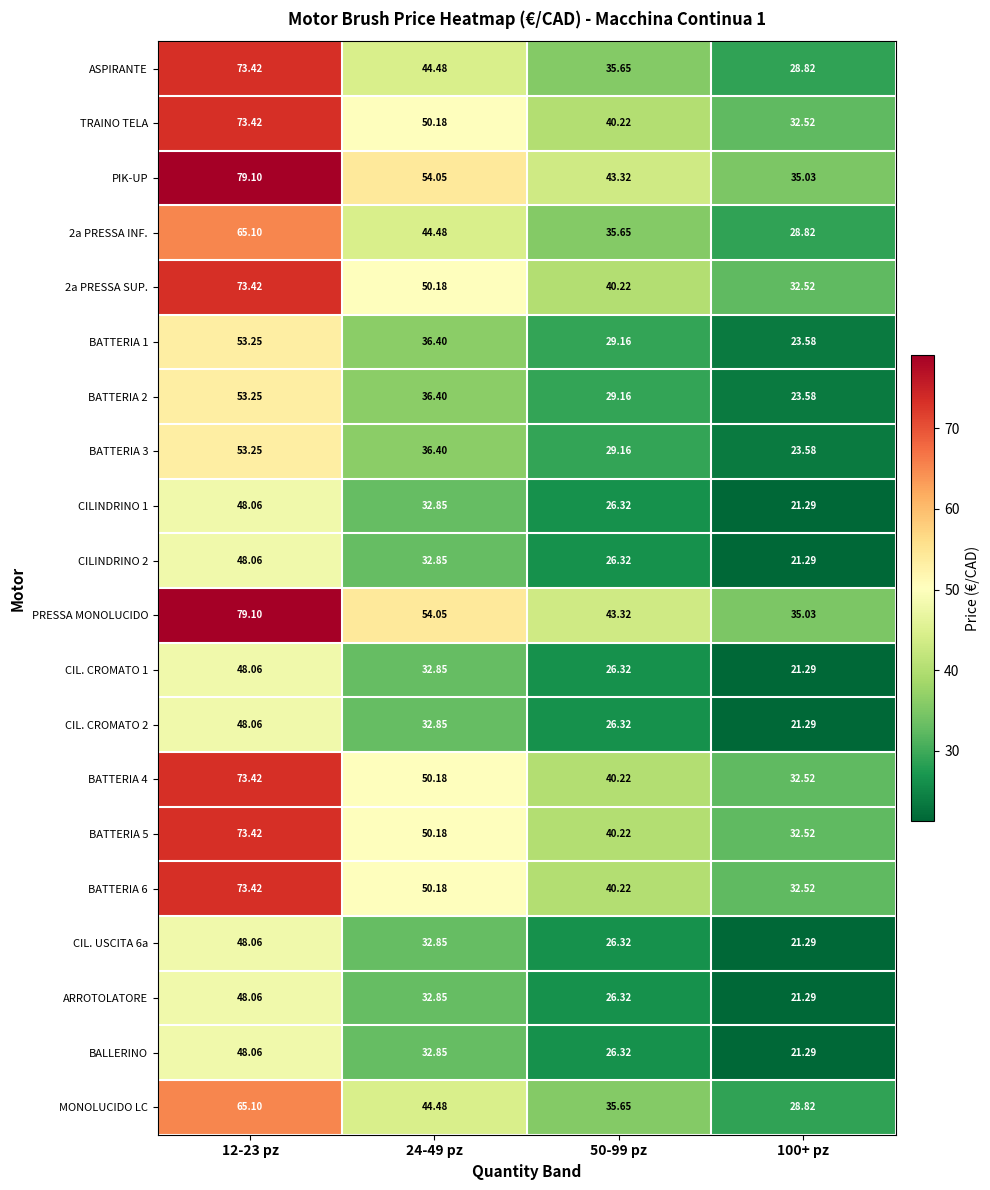

Which series has the widest spread of values?

ASPIRANTE